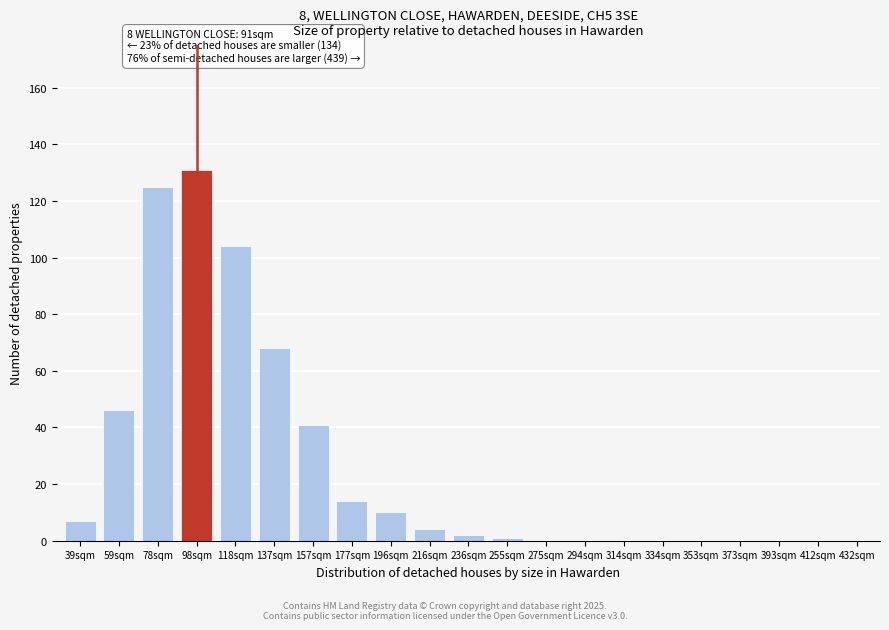

Reading left to right, extract all data points from this chart.

39sqm=7	59sqm=46	78sqm=125	98sqm=131	118sqm=104	137sqm=68	157sqm=41	177sqm=14	196sqm=10	216sqm=4	236sqm=2	255sqm=1	275sqm=0	294sqm=0	314sqm=0	334sqm=0	353sqm=0	373sqm=0	393sqm=0	412sqm=0	432sqm=0